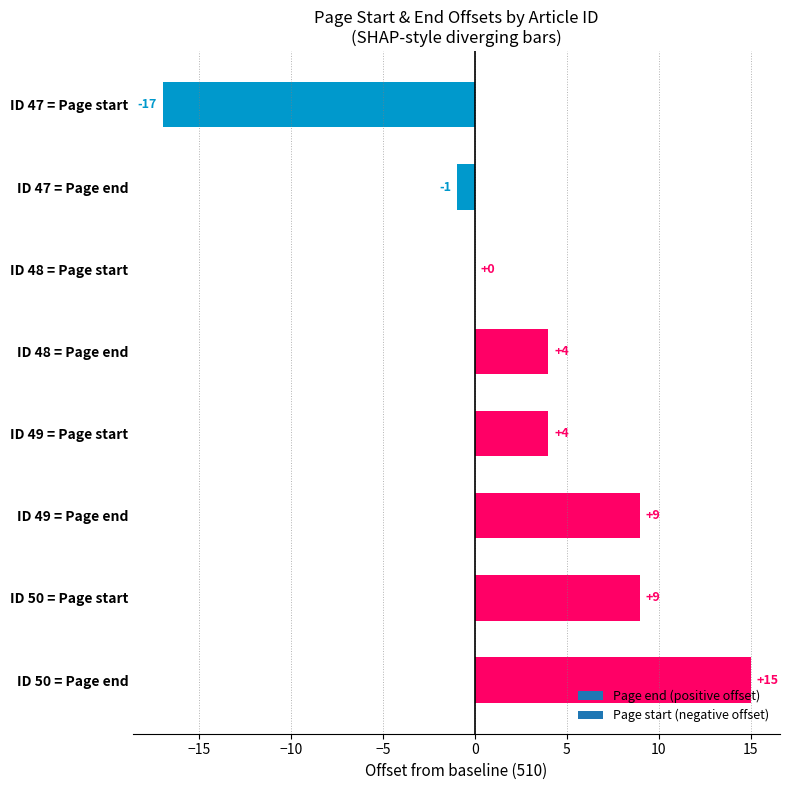

What is the greatest value displayed?

15